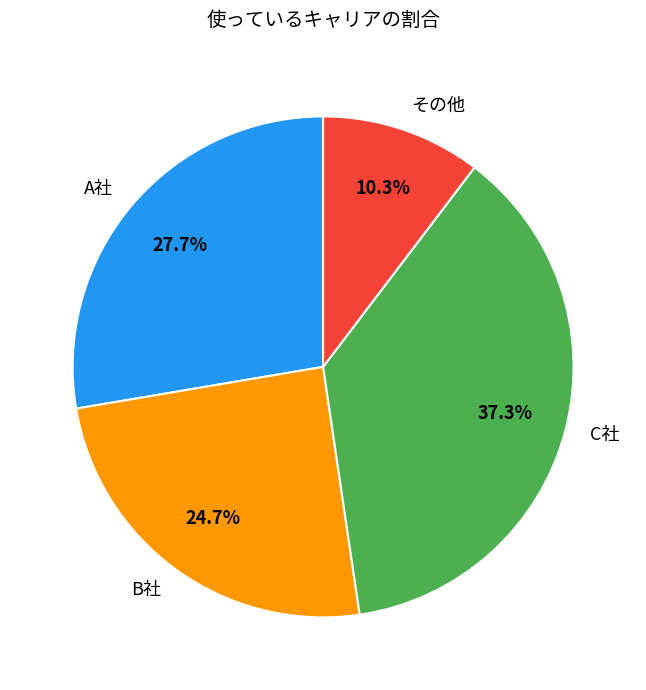

Is there a majority slice in this chart?

No